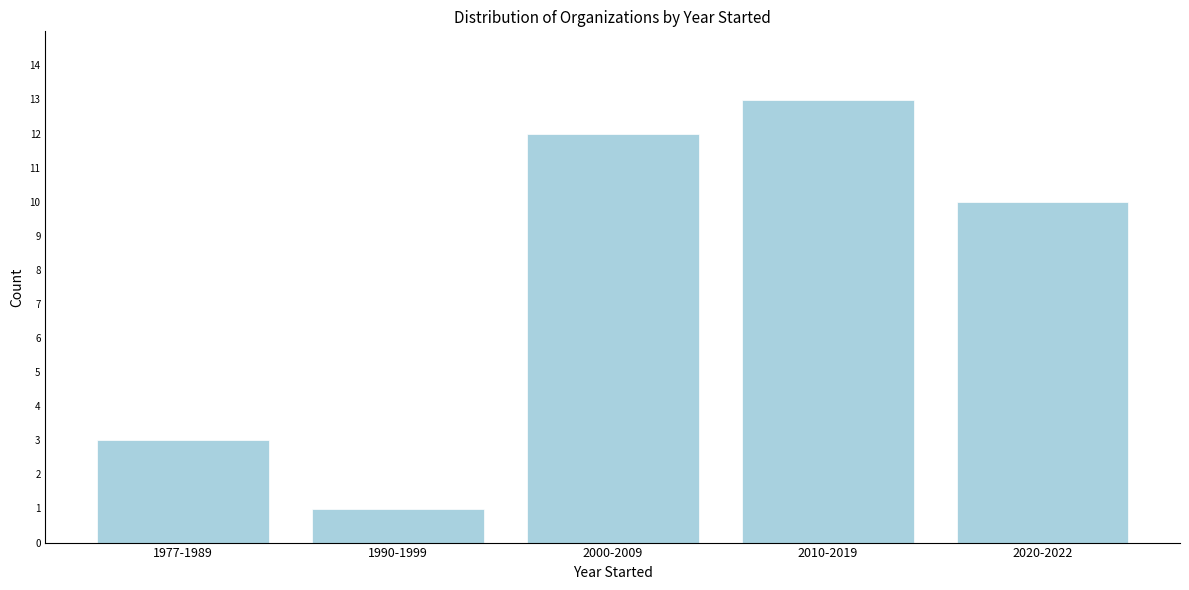

Reading left to right, extract all data points from this chart.

1977-1989=3	1990-1999=1	2000-2009=12	2010-2019=13	2020-2022=10